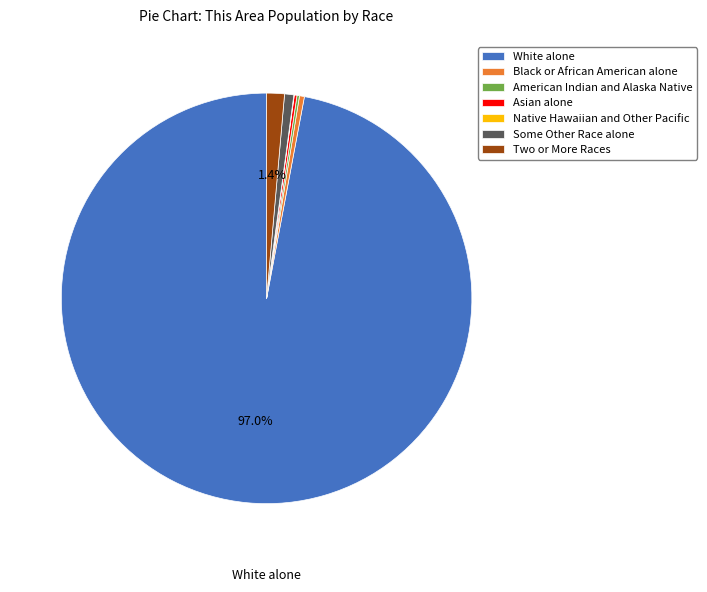

Is there a majority slice in this chart?

Yes